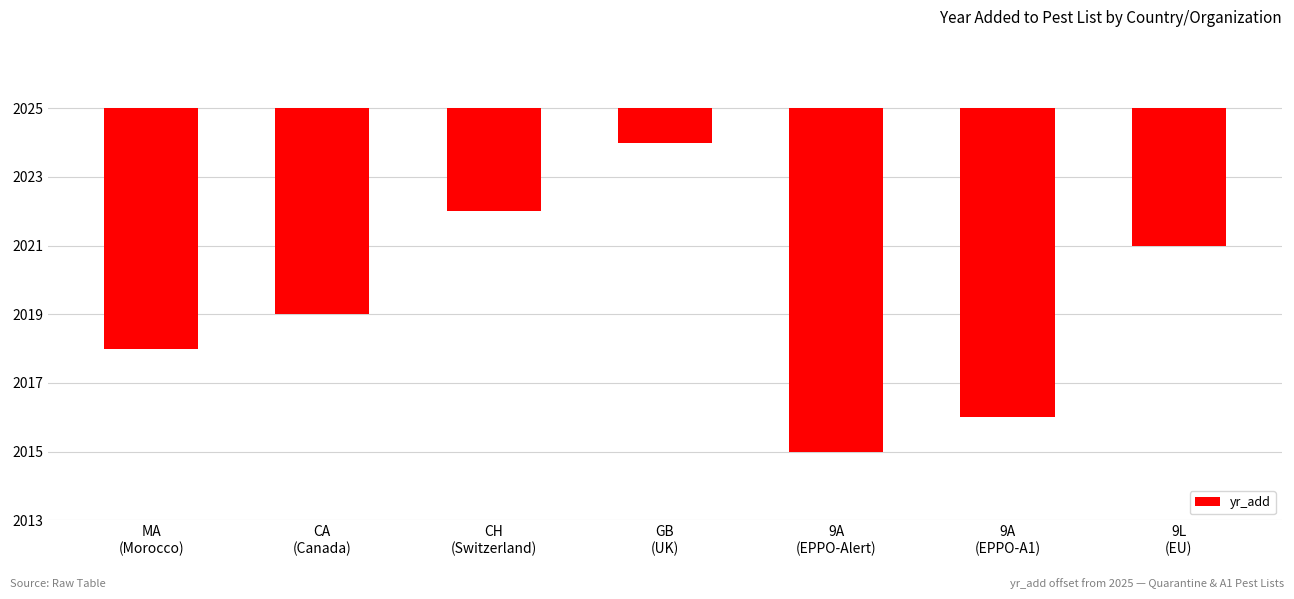

Rank the categories by value from lowest to highest.

9A
(EPPO-Alert), 9A
(EPPO-A1), MA
(Morocco), CA
(Canada), 9L
(EU), CH
(Switzerland), GB
(UK)